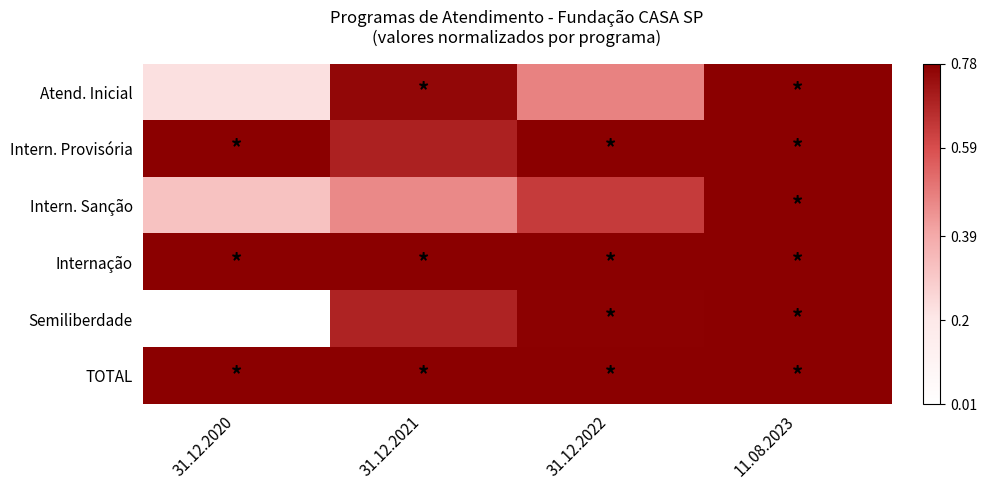

How many distinct data groups are displayed?

6